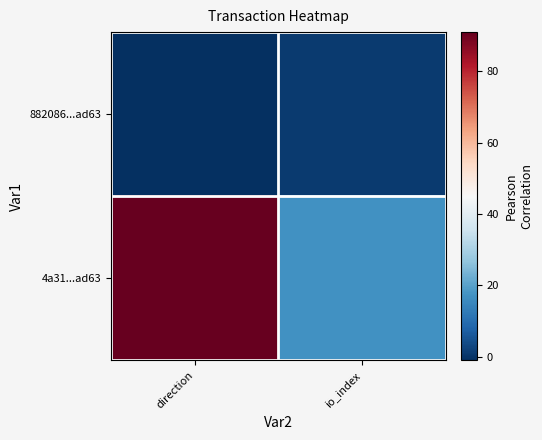

Which series has the widest spread of values?

4a31...ad63